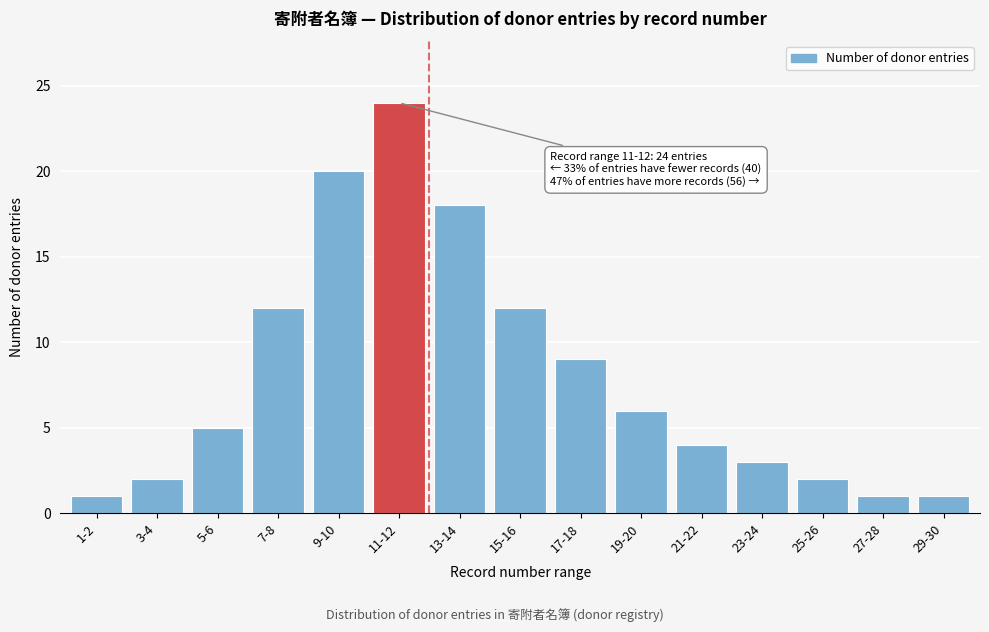

Reading right to left, transcribe all the data shown in this chart.

29-30=1	27-28=1	25-26=2	23-24=3	21-22=4	19-20=6	17-18=9	15-16=12	13-14=18	11-12=24	9-10=20	7-8=12	5-6=5	3-4=2	1-2=1